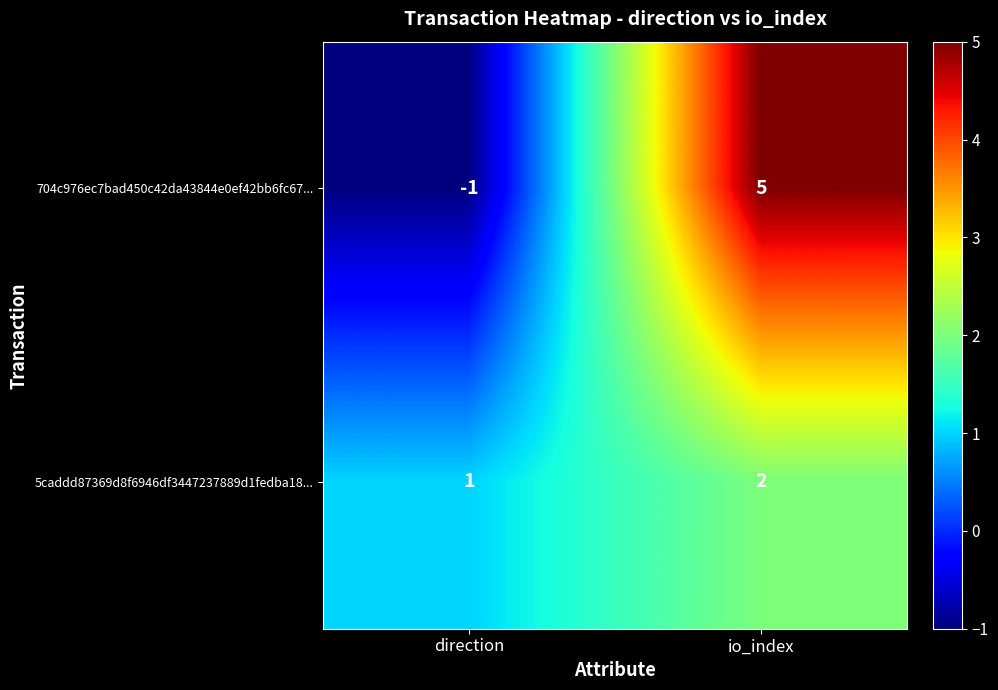

How many positive values does the 704c976ec7bad450c42da43844e0ef42bb6fc67... series have?

1